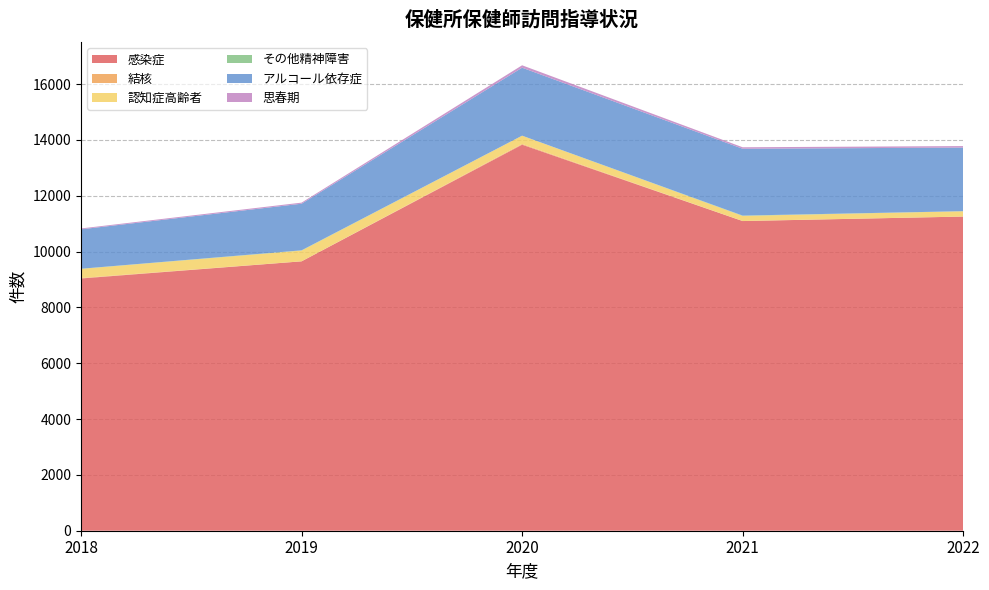

Reading right to left, what are all the values shown in this chart?

感染症: 2022=11254	2021=11093	2020=13829	2019=9650	2018=9036
結核: 2022=1	2021=2	2020=26	2019=1	2018=16
認知症高齢者: 2022=189	2021=182	2020=296	2019=385	2018=328
その他精神障害: 2022=3	2021=12	2020=1	2019=9	2018=5
アルコール依存症: 2022=2278	2021=2394	2020=2435	2019=1669	2018=1412
思春期: 2022=54	2021=53	2020=86	2019=39	2018=31